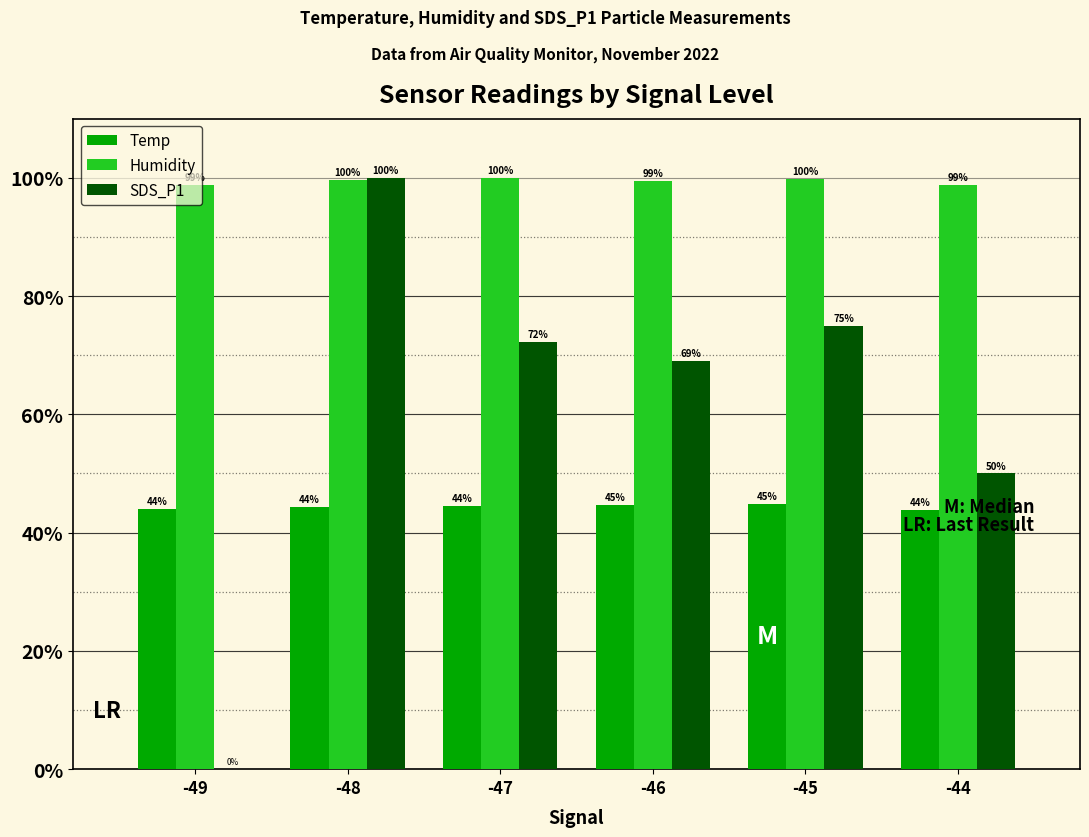

What is the difference between the Temp values at -44 and -48?

0.5